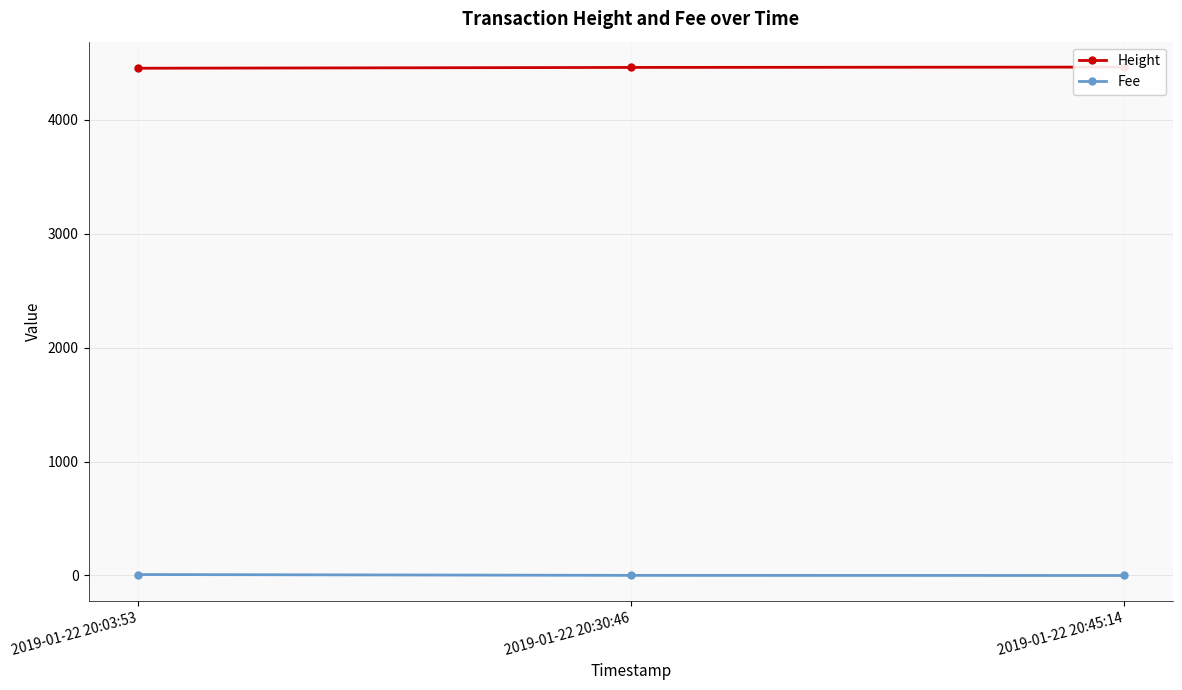

What position from the left is 2019-01-22 20:30:46?

2